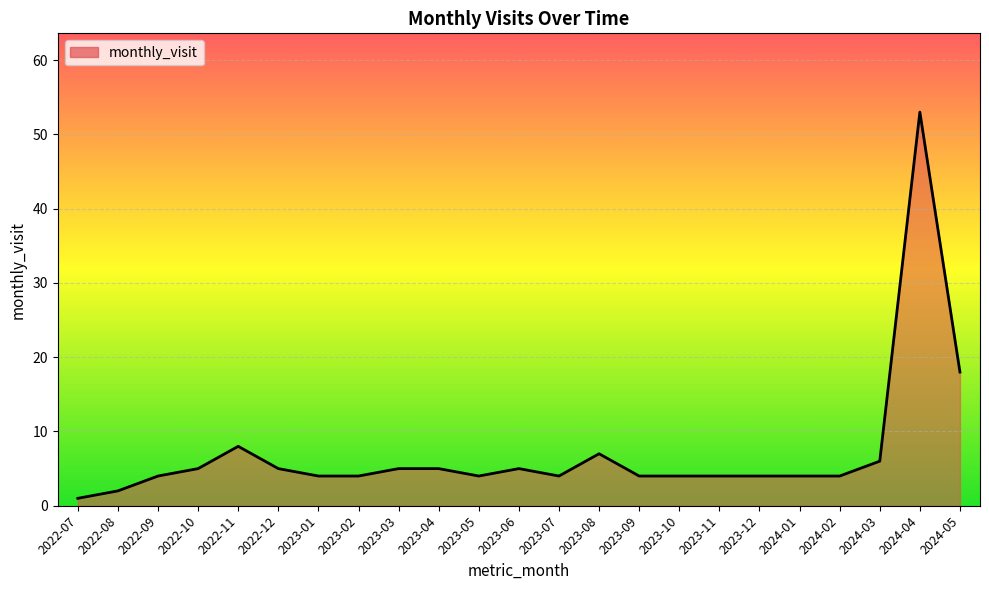

What is the difference between the values at 2022-12 and 2023-12?

1